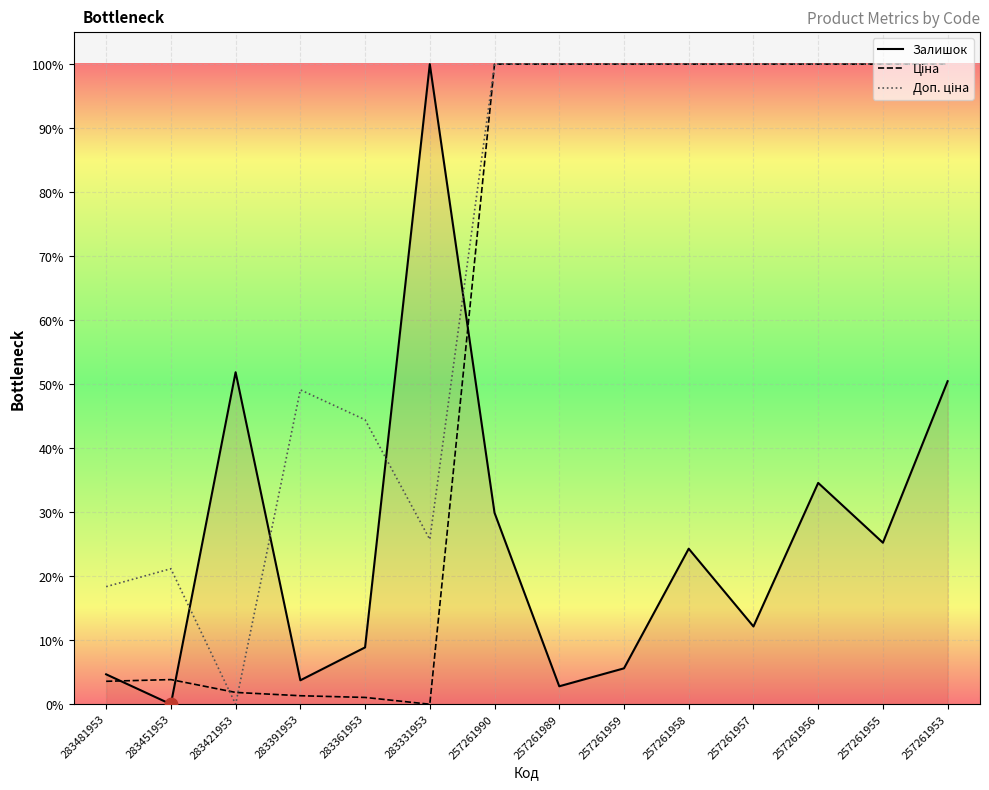

Which series has the largest total across all categories?

Доп. ціна